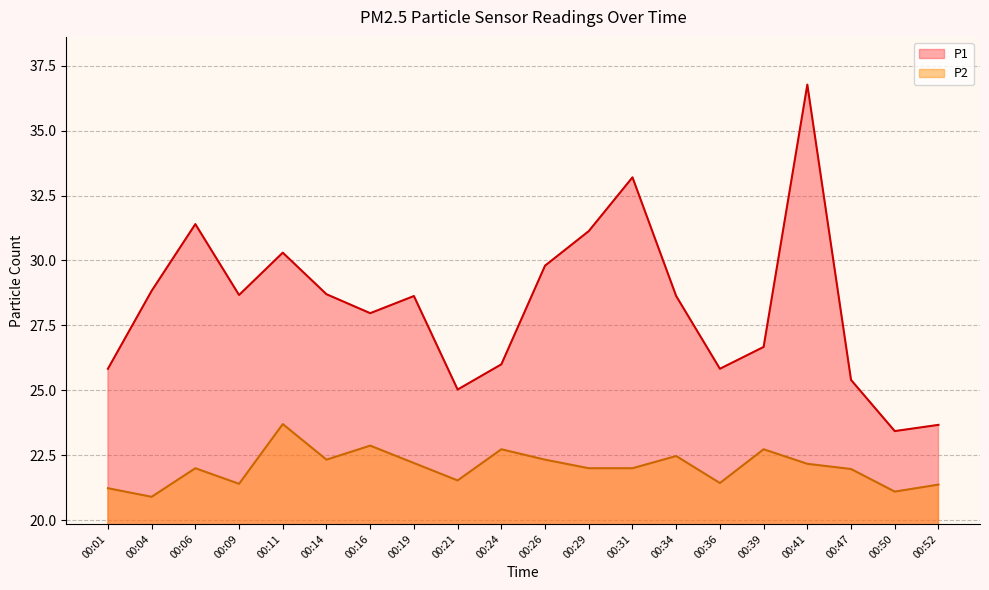

True or false: P1 and P2 cross at least once.

False